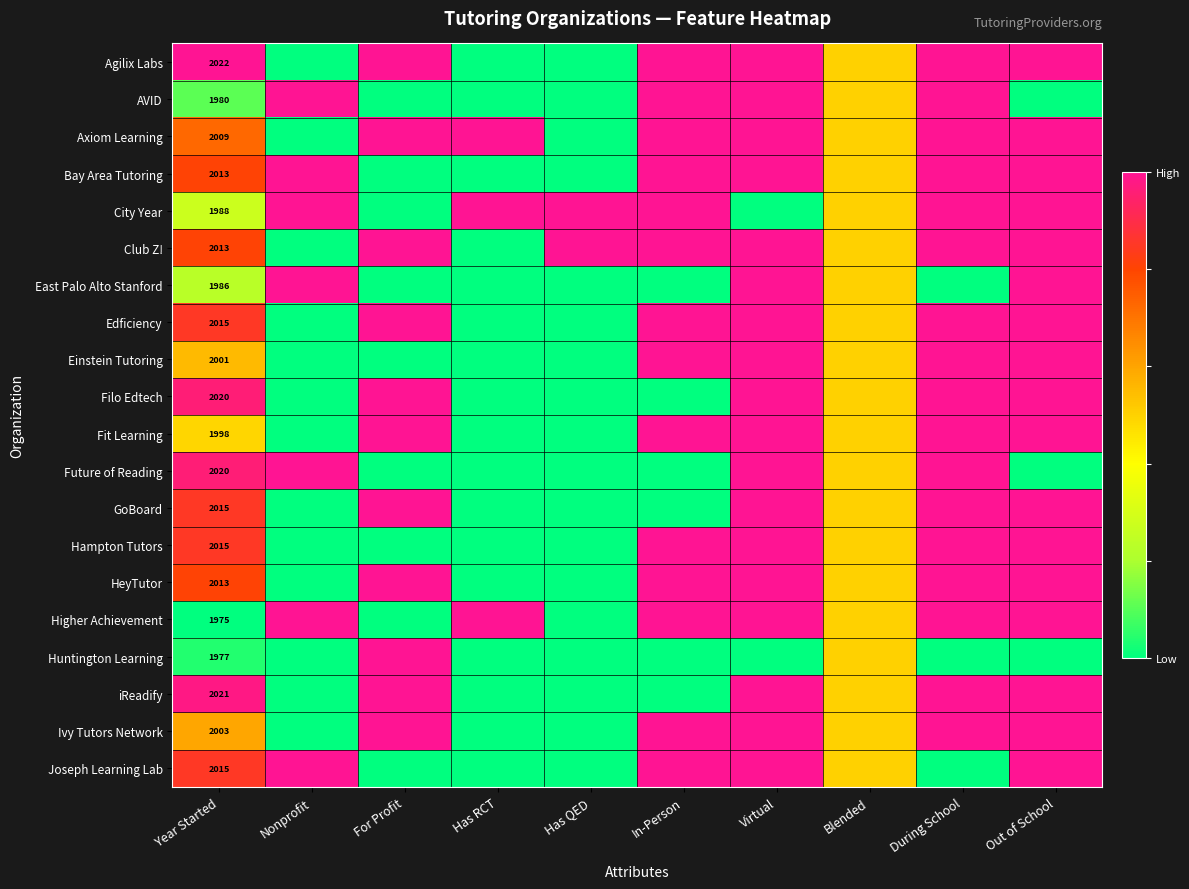

Is it true that Ivy Tutors Network equals 2866.9 at Year Started?

False